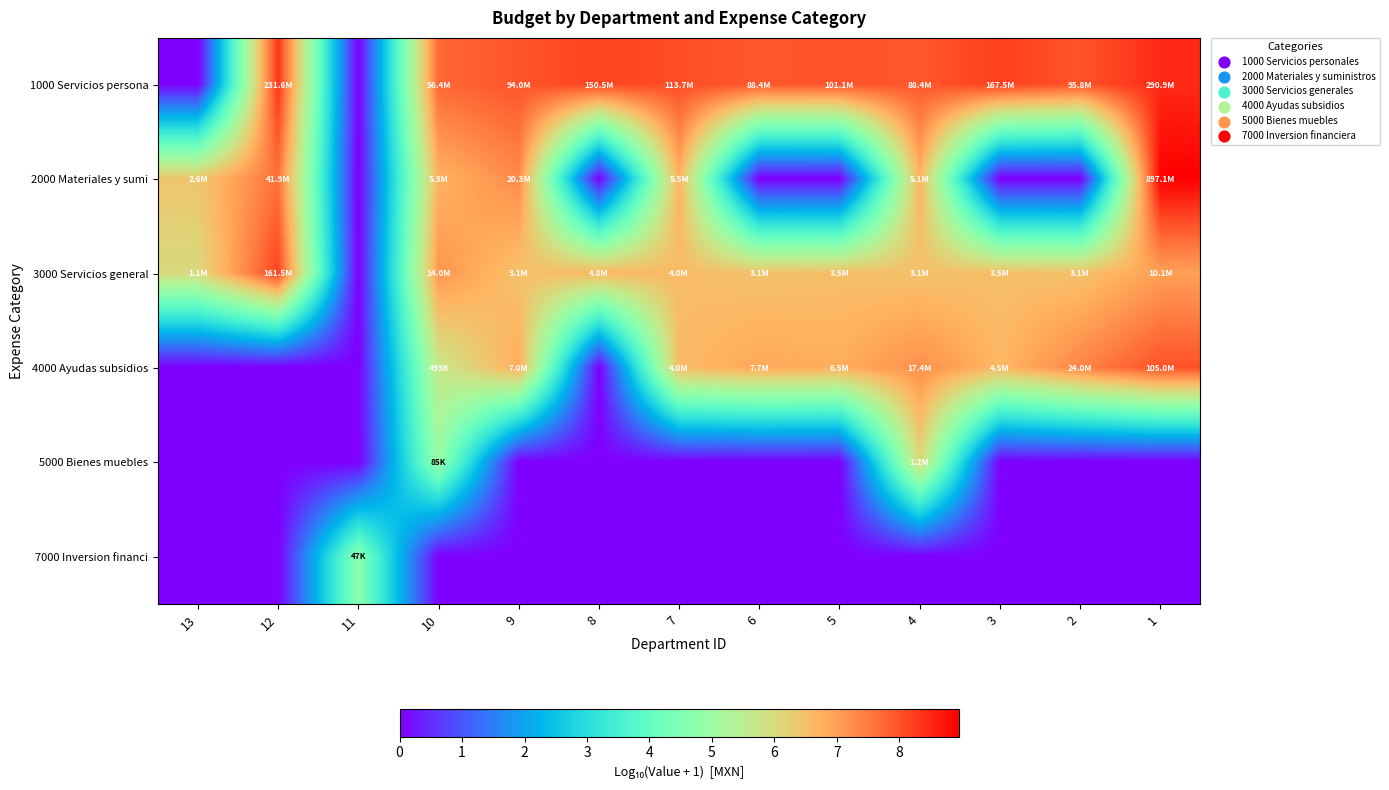

List the series in order of their peak value, lowest first.

7000 Inversion financi, 5000 Bienes muebles, 4000 Ayudas subsidios, 3000 Servicios general, 1000 Servicios persona, 2000 Materiales y sumi